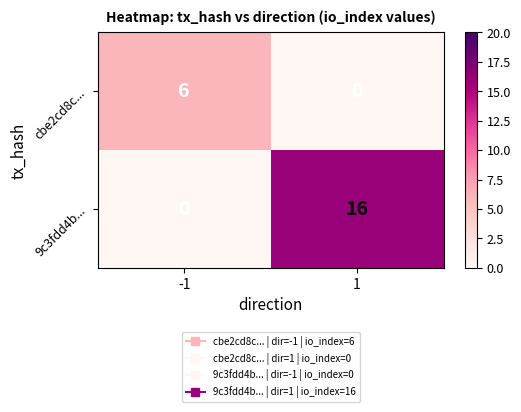

What is the spread (max minus min) of values at -1?

6